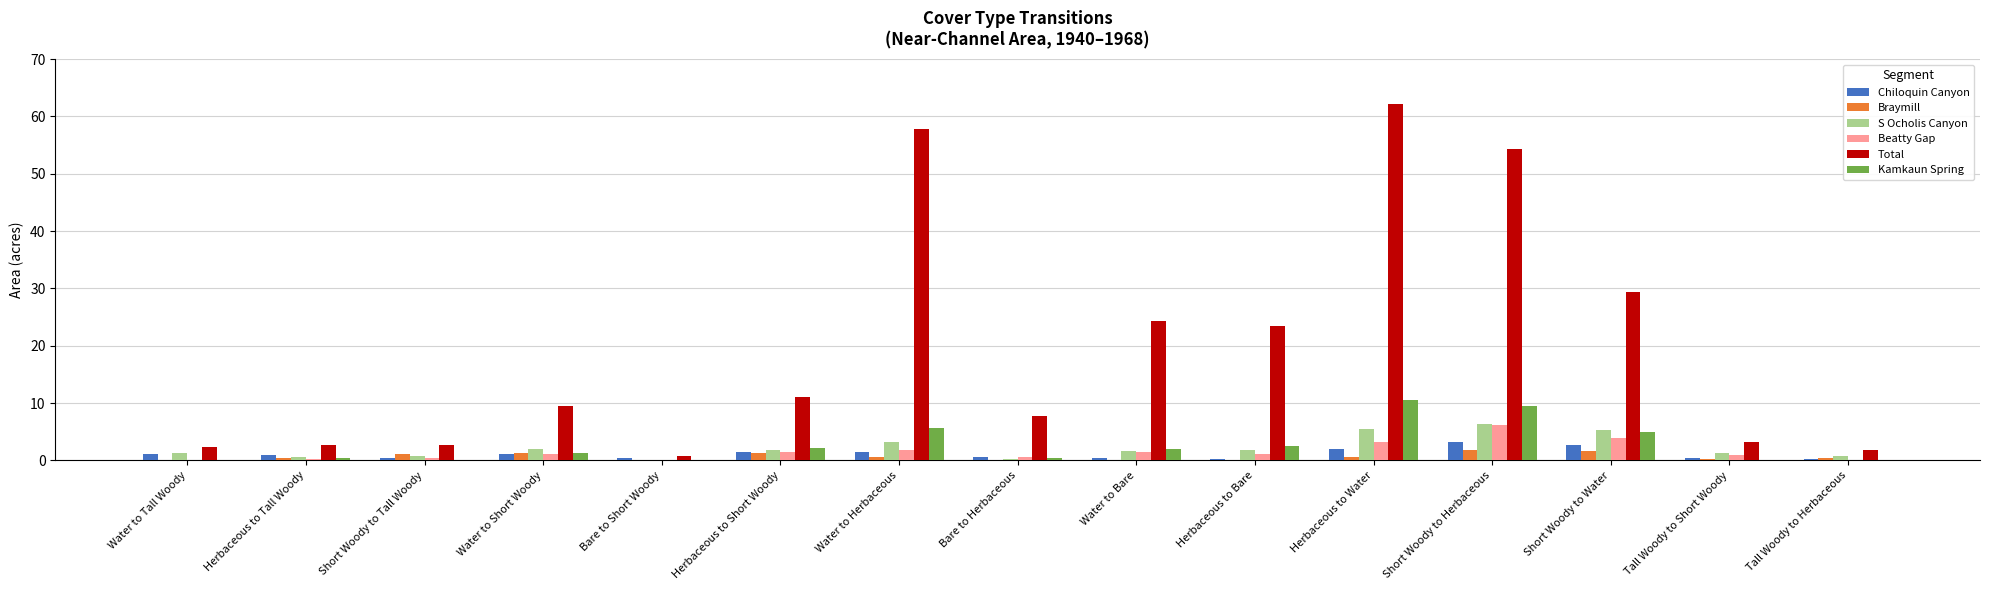

What is the sum of all Total values?

293.4